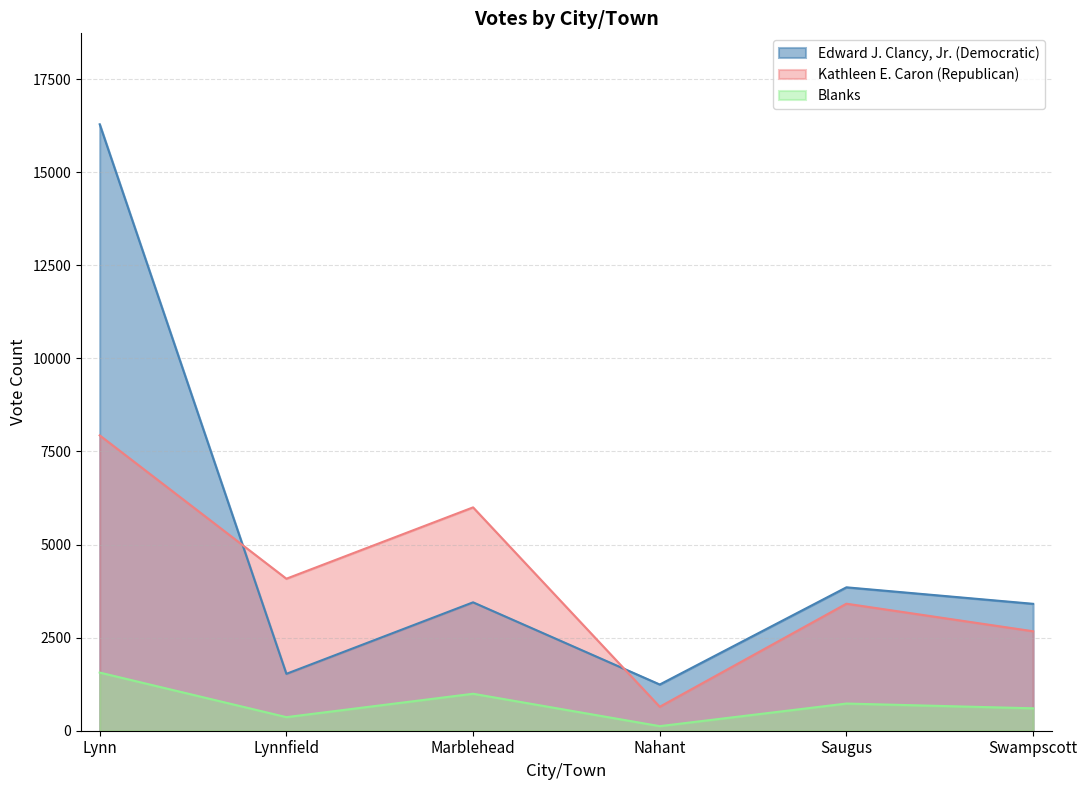

Where is the first local minimum for Kathleen E. Caron (Republican)?

Lynnfield